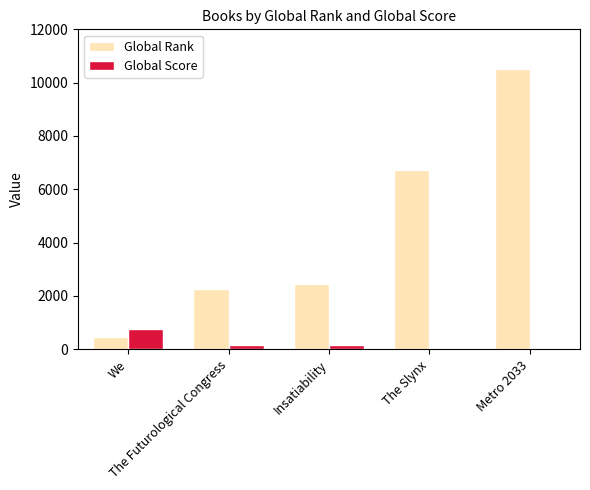

Which series has the largest total across all categories?

Global Rank